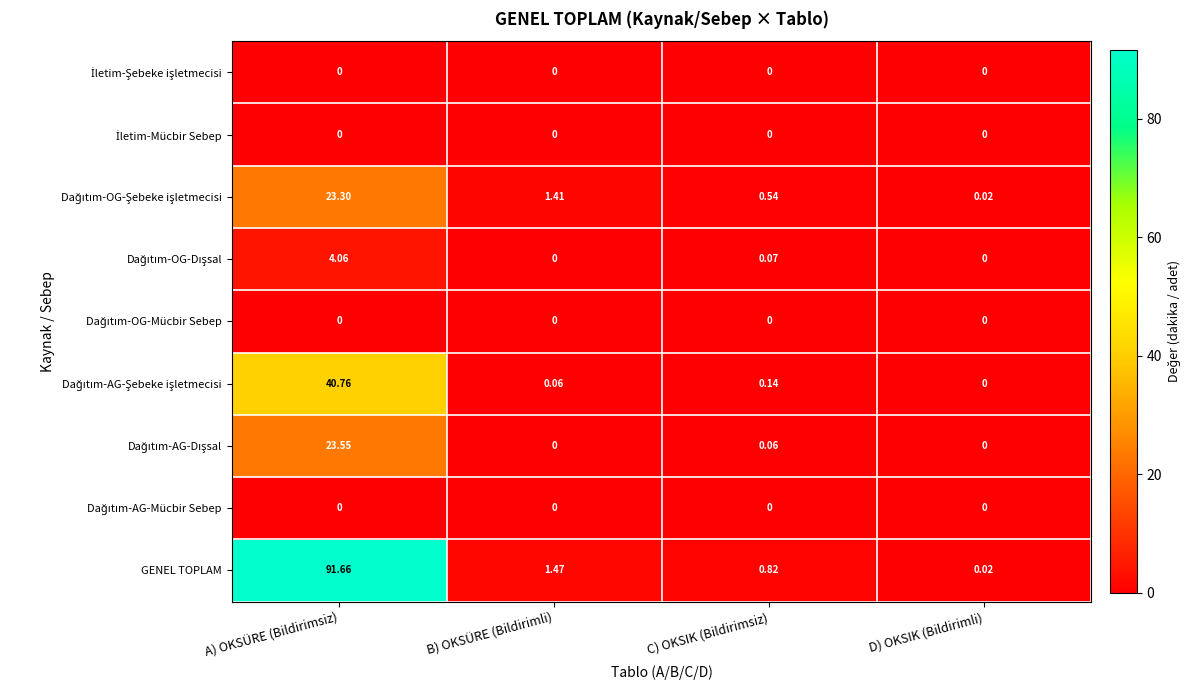

Which series has the largest range (max minus min)?

GENEL TOPLAM